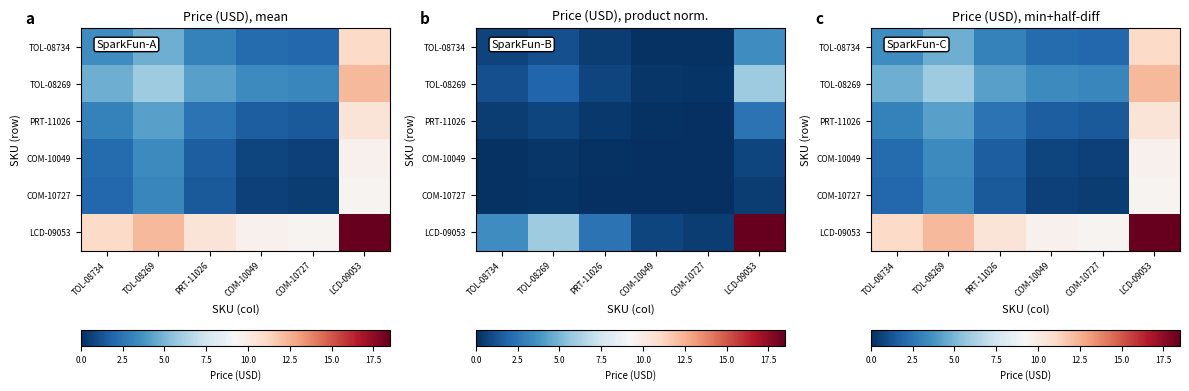

At which category is the sum across all series the highest?

LCD-09053